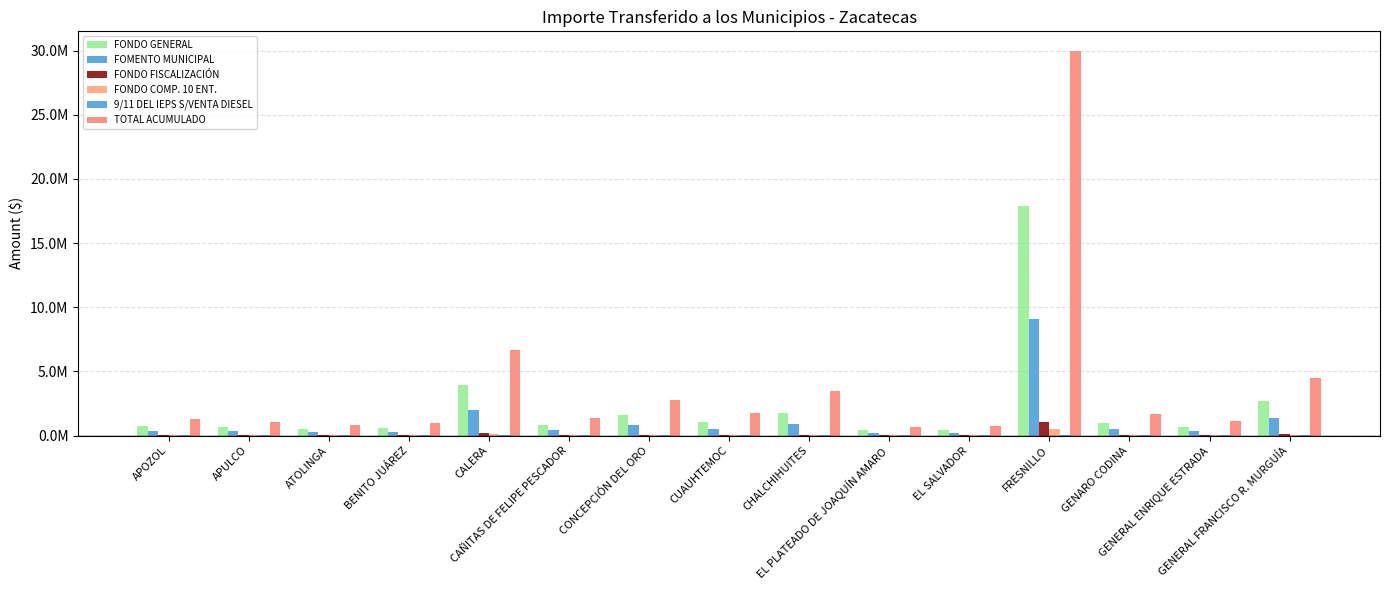

The value of 9/11 DEL IEPS S/VENTA DIESEL at CAÑITAS DE FELIPE PESCADOR is 1250. True or false?

True